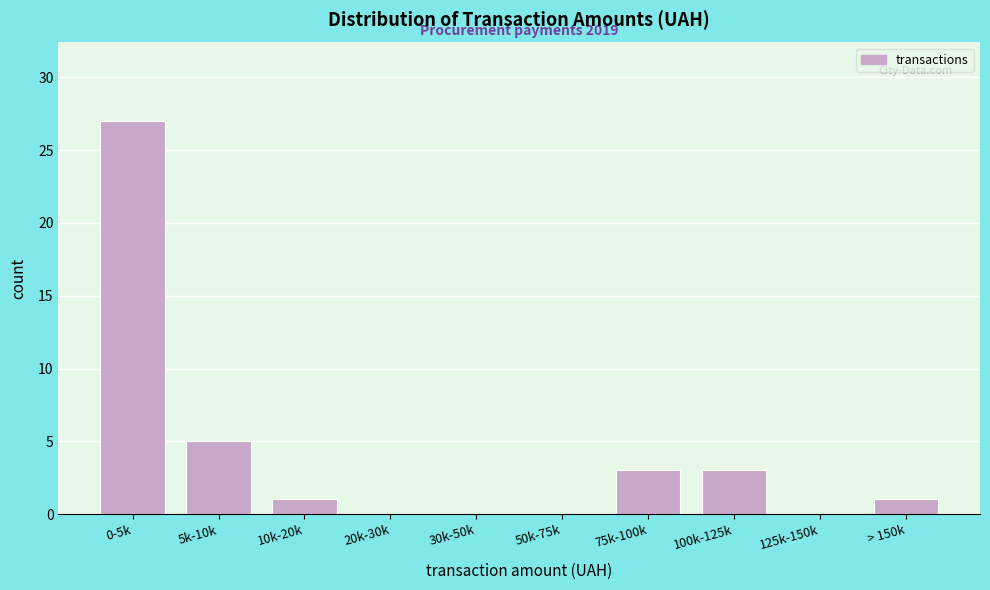

Reading left to right, extract all data points from this chart.

0-5k=27	5k-10k=5	10k-20k=1	20k-30k=0	30k-50k=0	50k-75k=0	75k-100k=3	100k-125k=3	125k-150k=0	> 150k=1